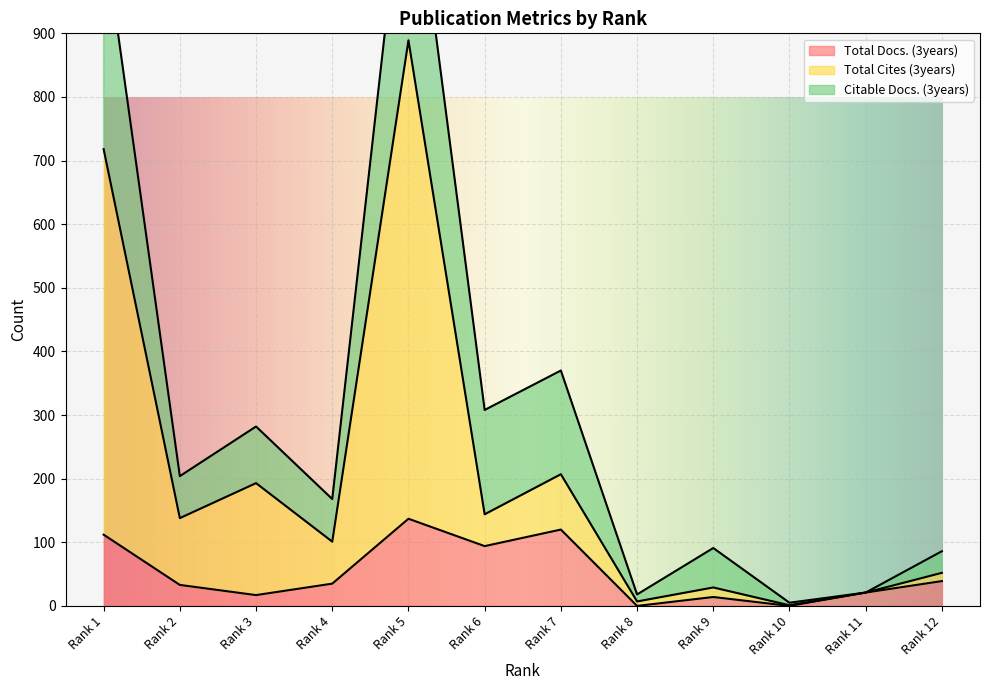

What value does the Total Docs. (3years) series have at Rank 2, to the nearest 50?

50